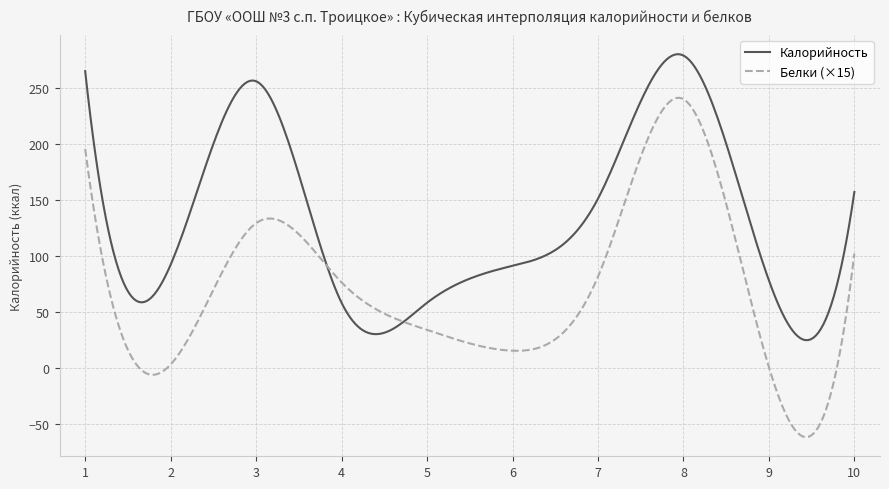

What is the smallest value displayed?

-62.1